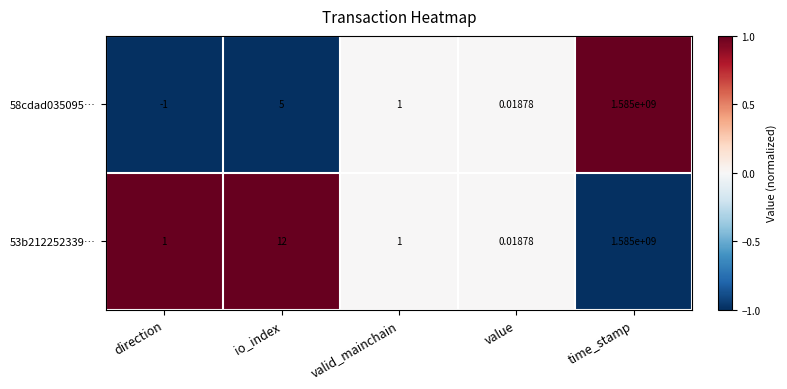

Which category has the highest value in the 53b212252339… series?

time_stamp